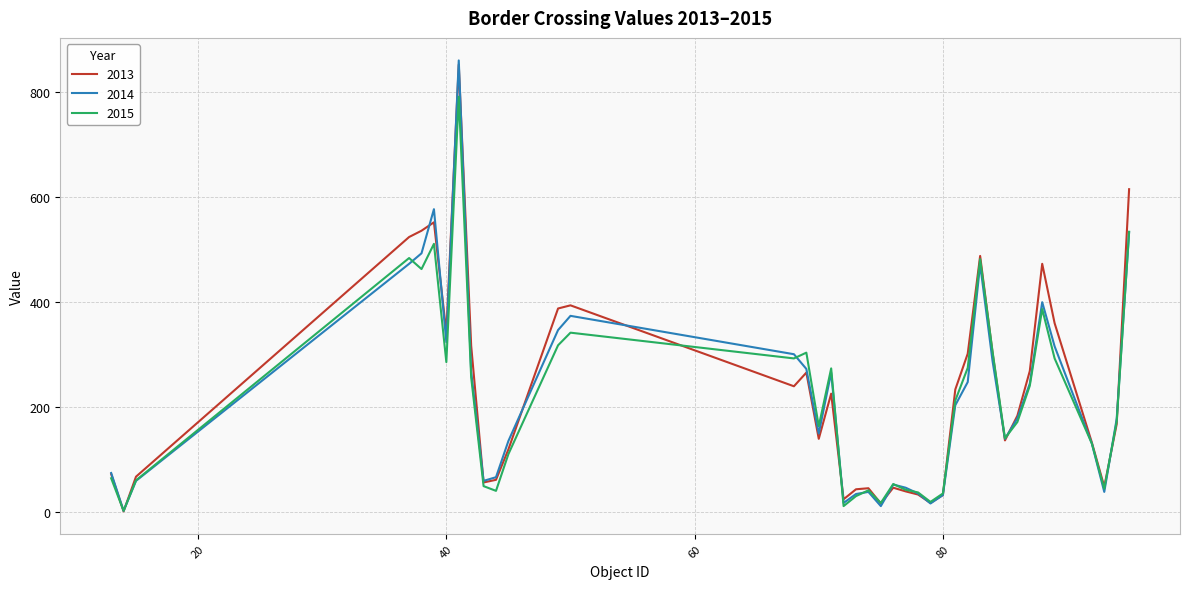

After their last crossing, which series has the higher values: 2015 or 2013?

2013